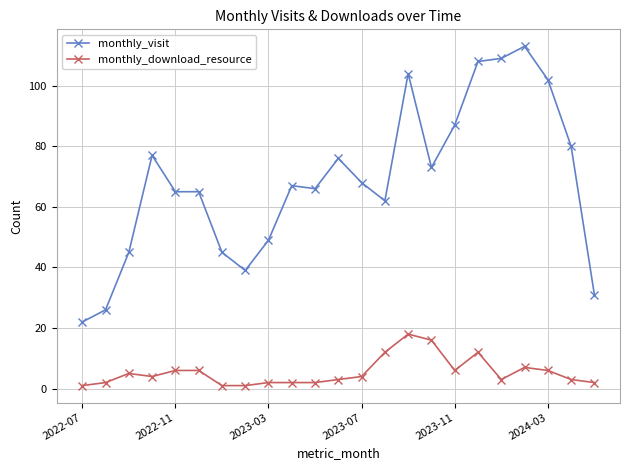

What is the difference between the maximum and minimum values in the monthly_visit series?

91